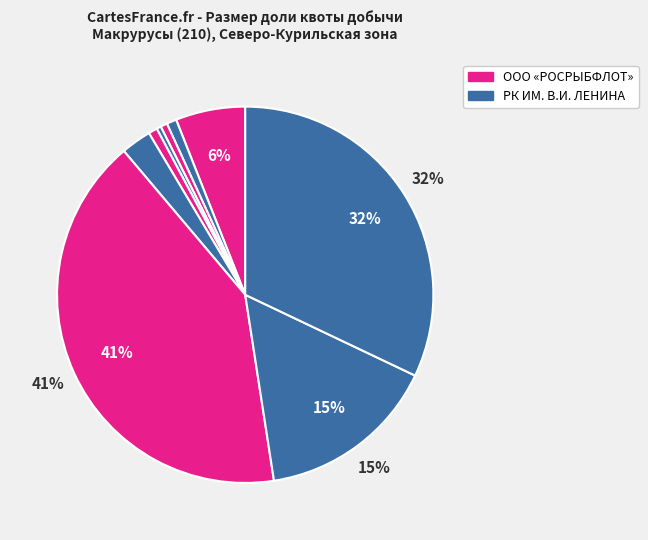

Count the number of slices in the pie.

9